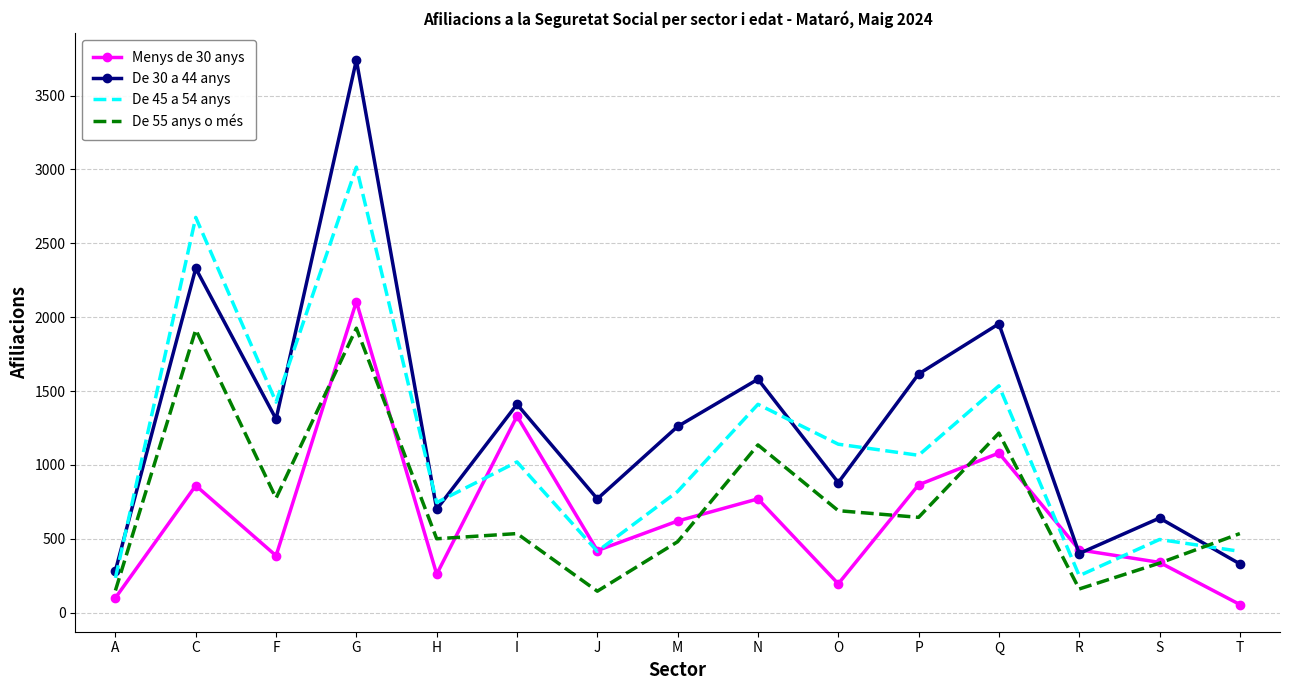

Which category has the highest value in the Menys de 30 anys series?

G